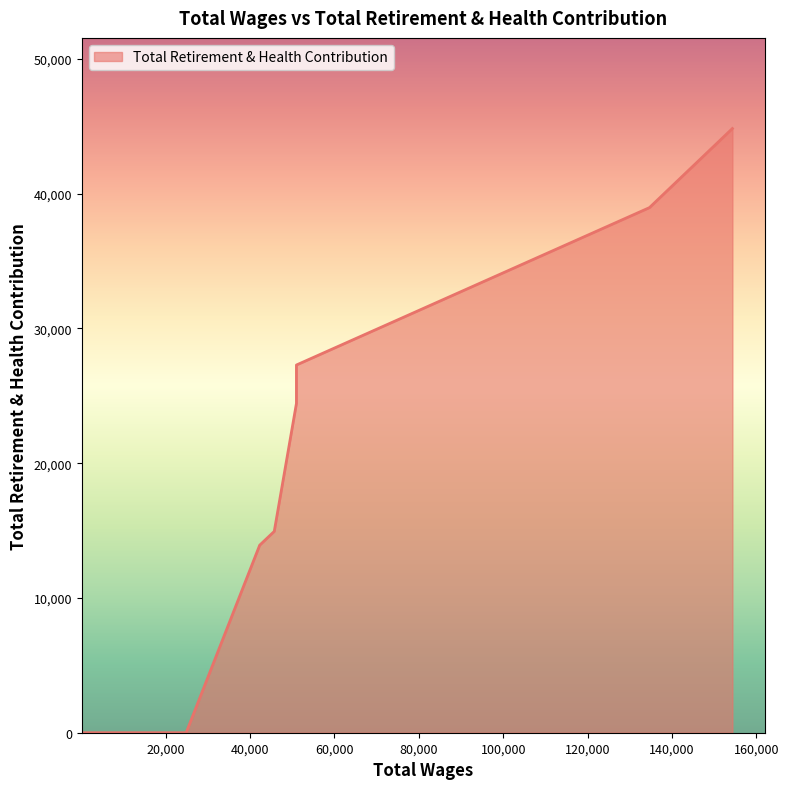

What is the change in value from 50987.0 to 45731.0?

-12348